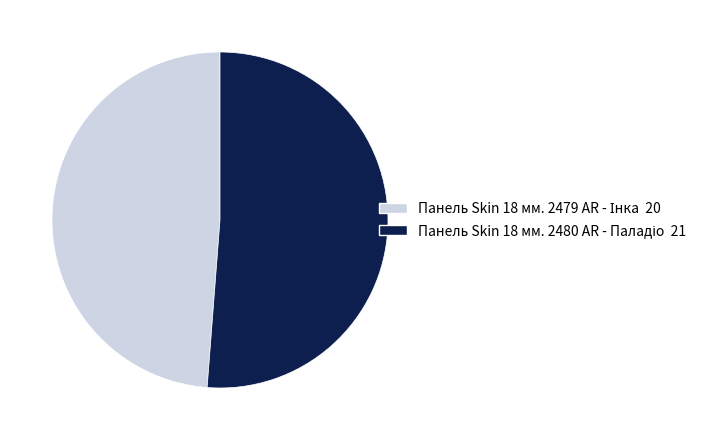

How many segments does this pie chart have?

2